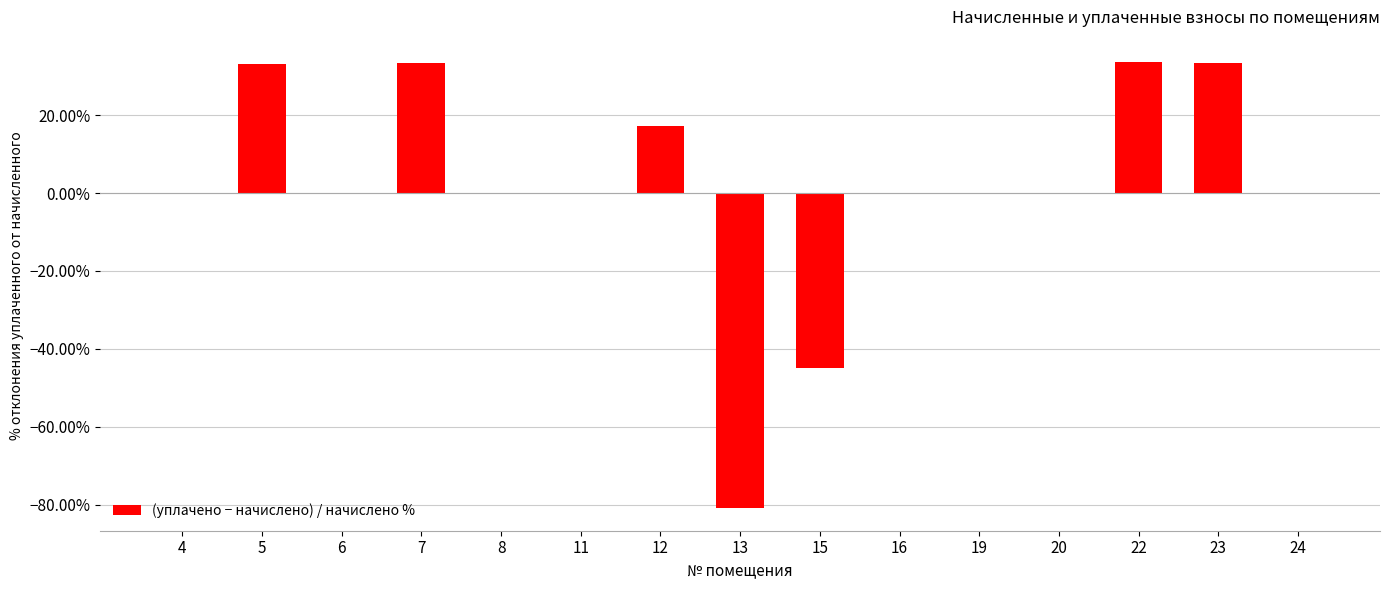

What is the sum of all values?

25.1